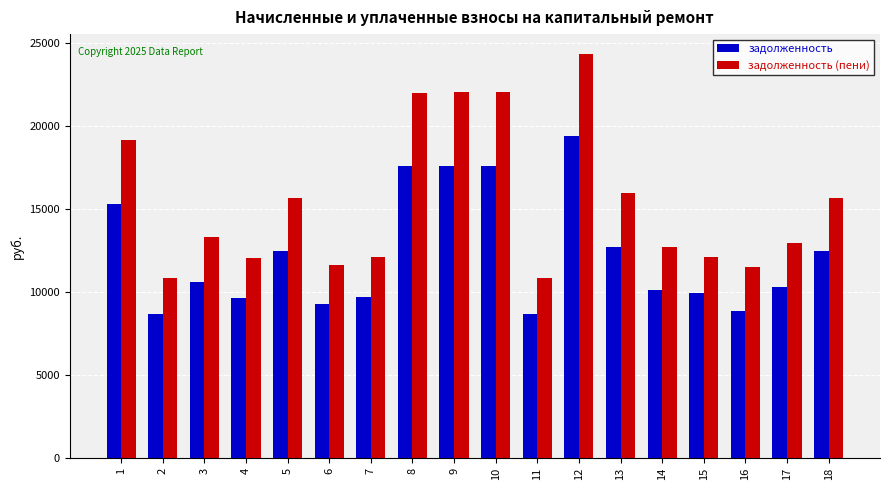

At which category does the chart reach its peak across all series?

12